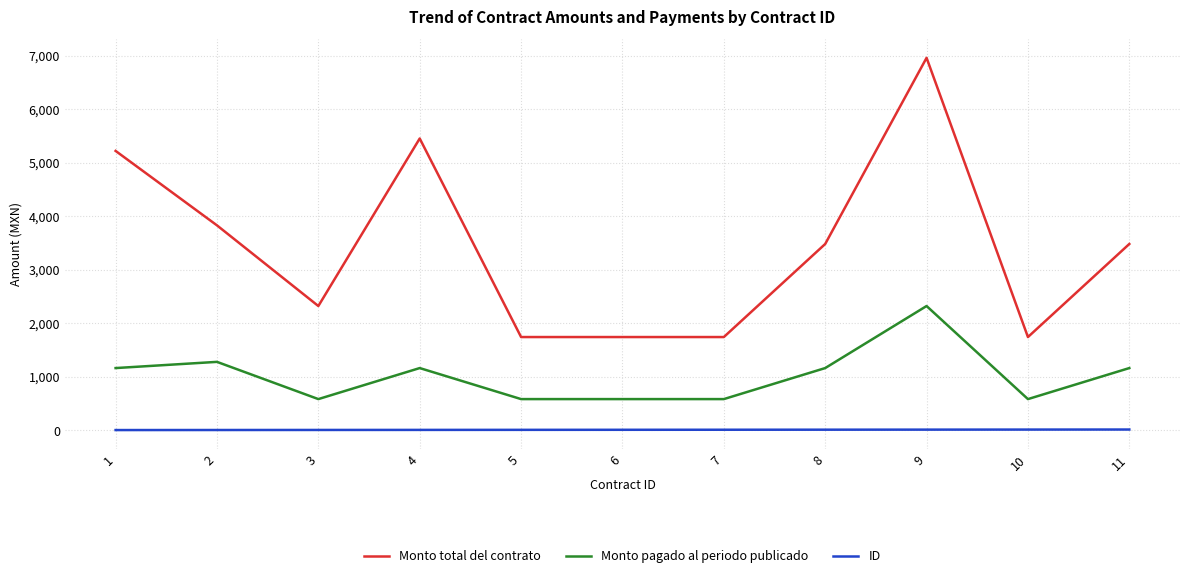

List the series in order of their peak value, highest first.

Monto total del contrato, Monto pagado al periodo publicado, ID